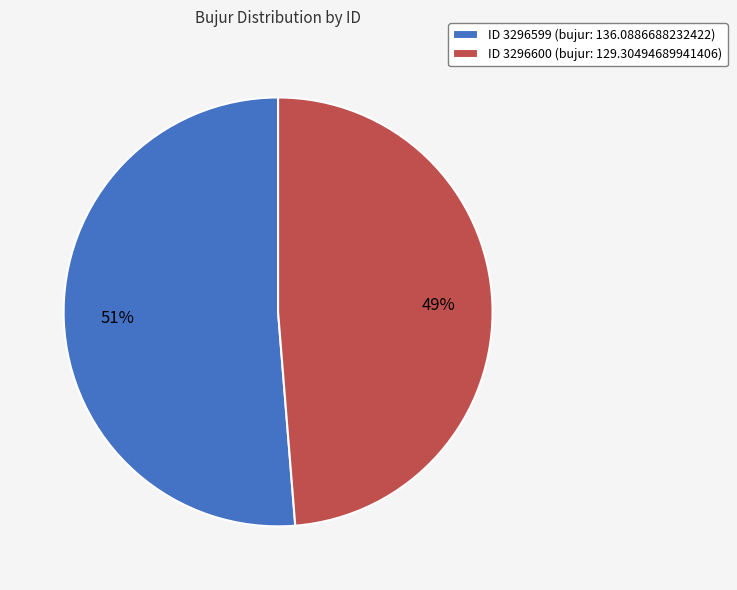

To the nearest percent, what portion does ID 3296599 (bujur: 136.0886688232422) represent?

51%